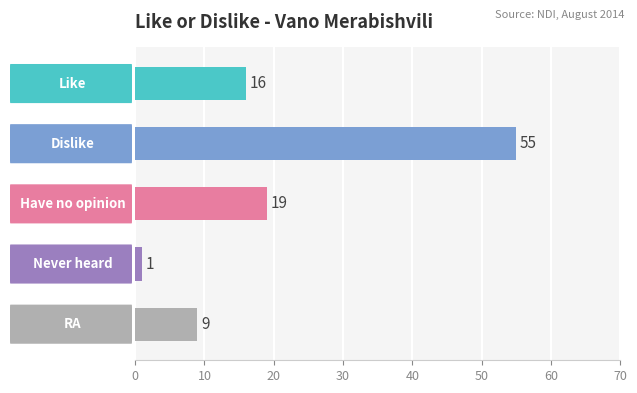

How many bars are there in total?

5